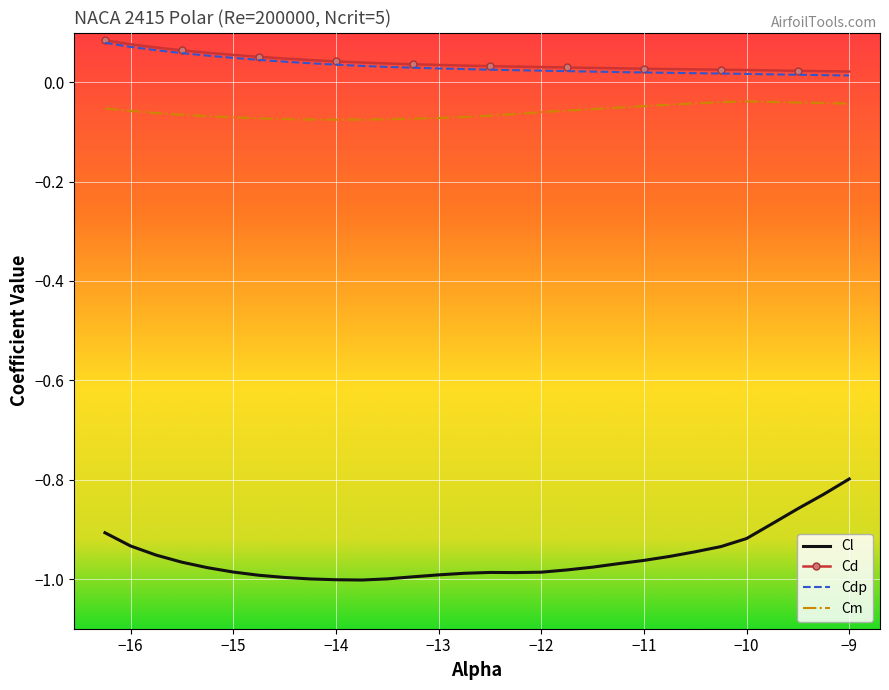

At how many categories does at least one series exceed 0?

30